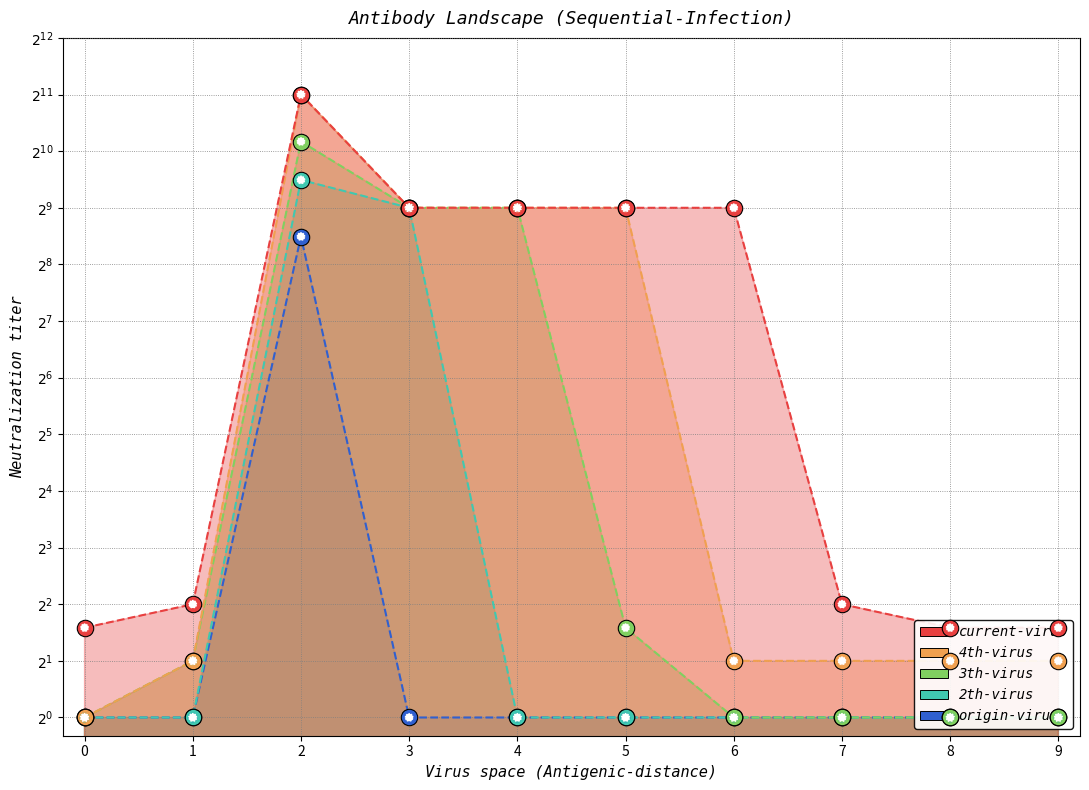

Which series has the largest total across all categories?

current-virus